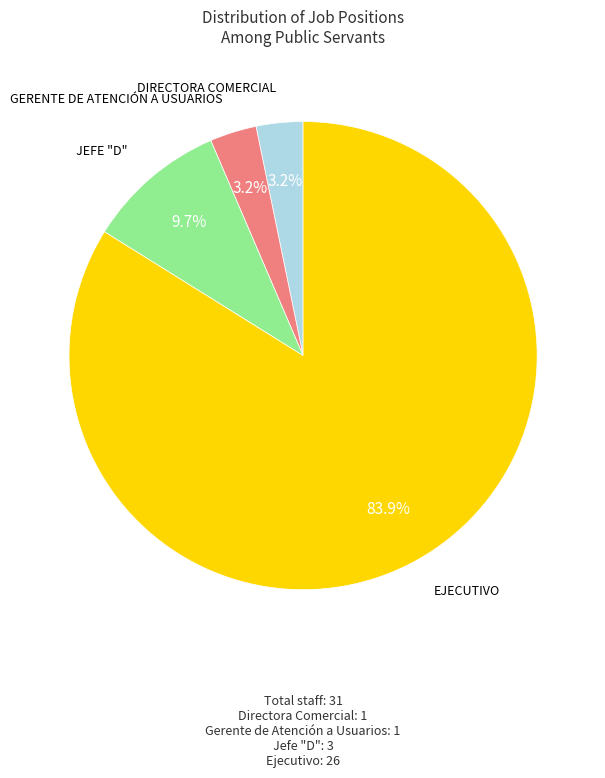

Is there a majority slice in this chart?

Yes